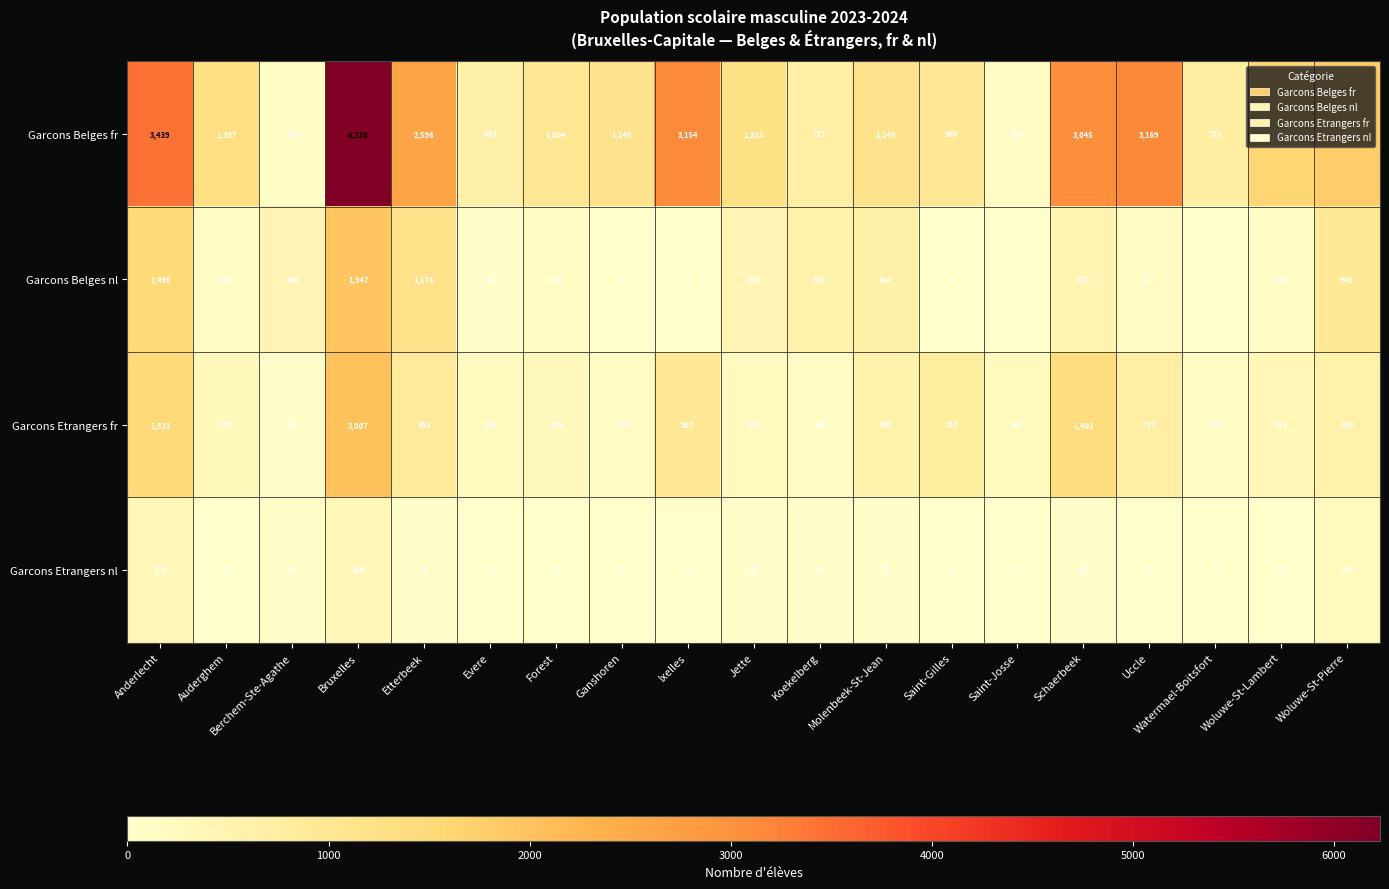

Is it true that Garcons Belges fr equals 781 at Anderlecht?

False